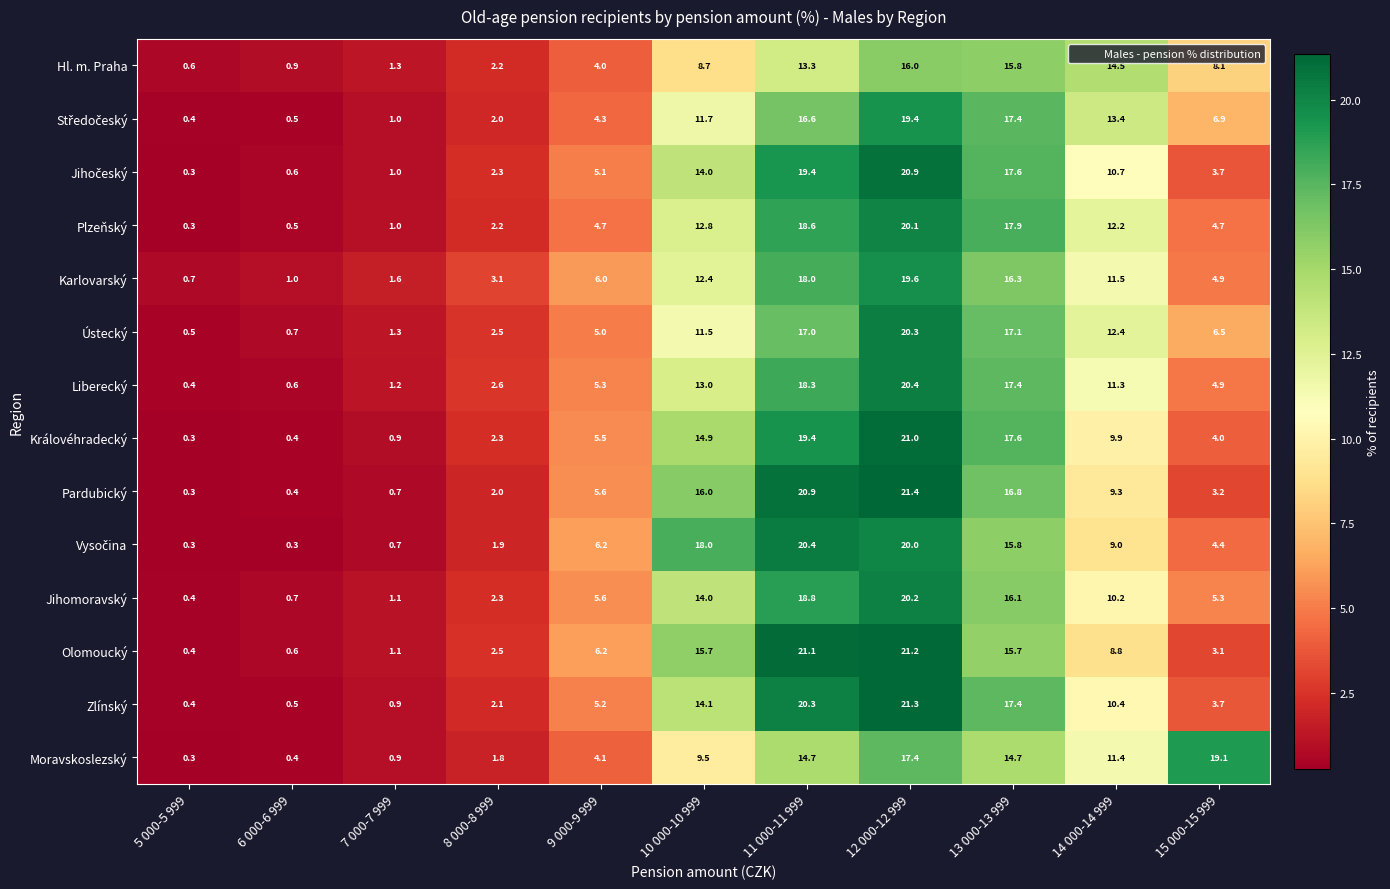

What is the difference between the maximum and minimum values in the Karlovarský series?

18.9